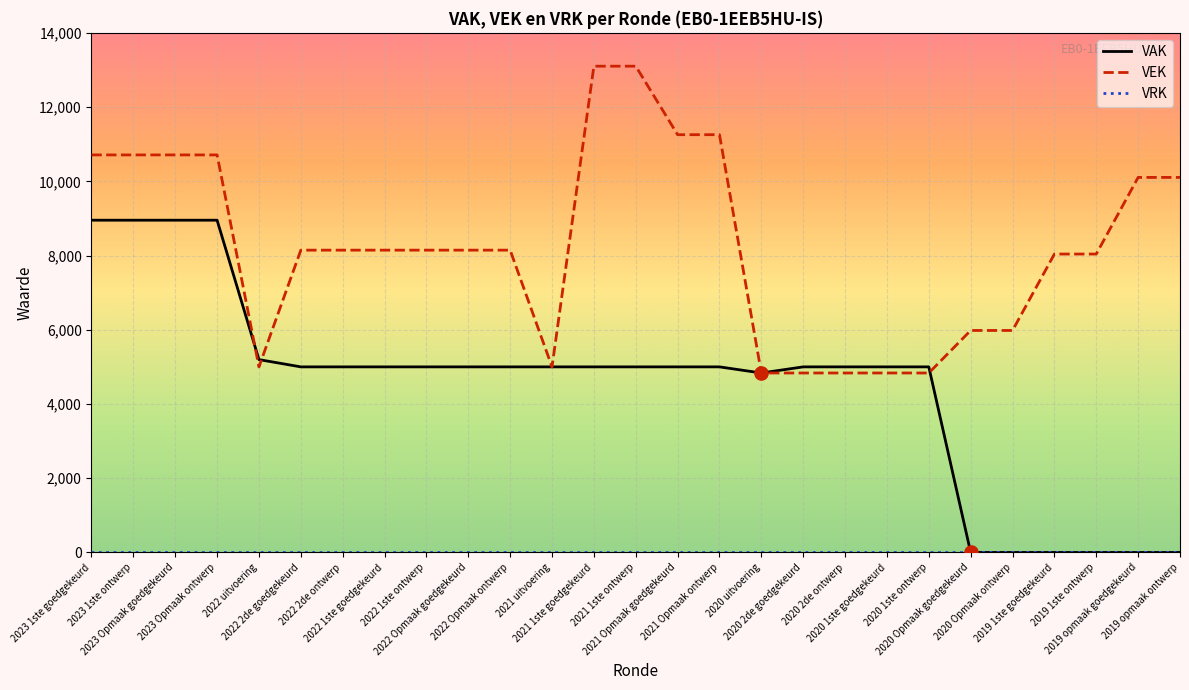

What is the total value across all series at 2023 1ste goedgekeurd?

19663